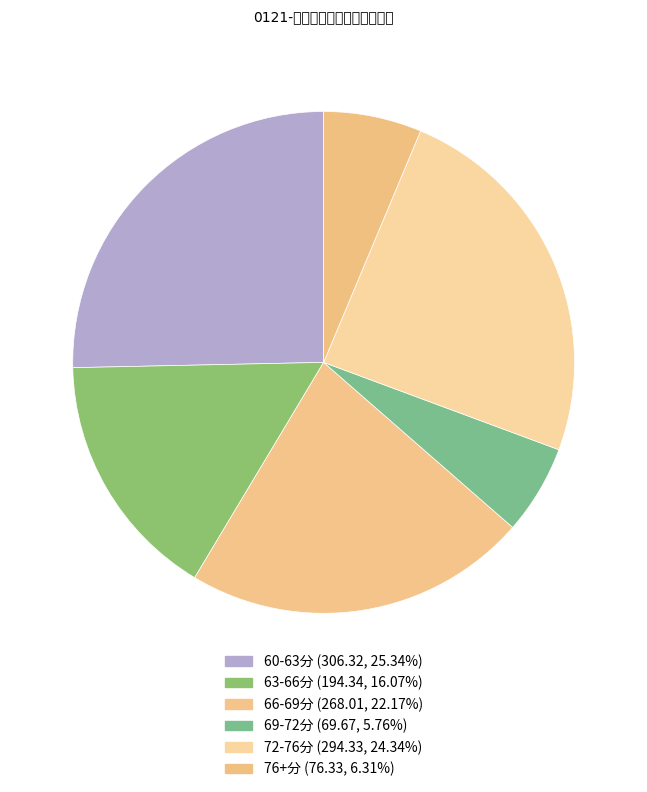

How many slices are in this pie chart?

6